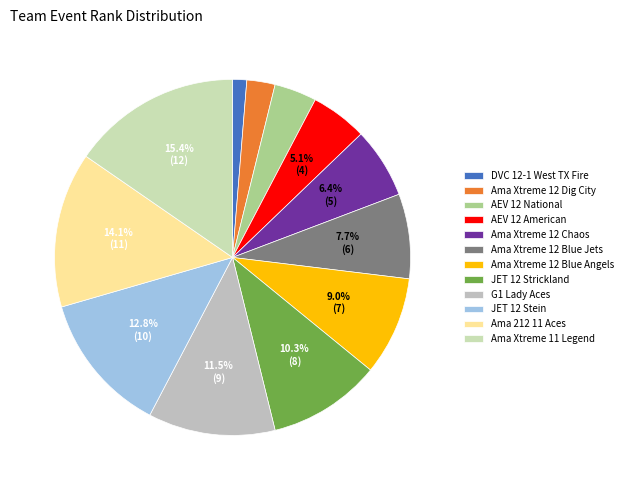

Combined, what portion of the pie is DVC 12-1 West TX Fire and JET 12 Stein?

14.1%